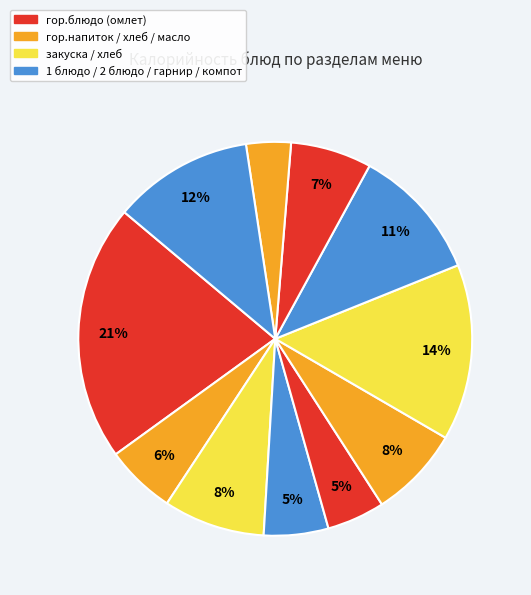

Which slice is the largest?

гор.блюдо